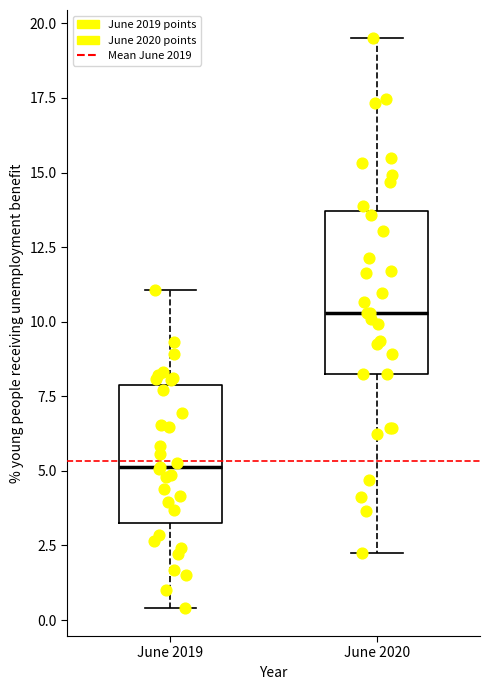

Which box has the highest median line?

June 2020